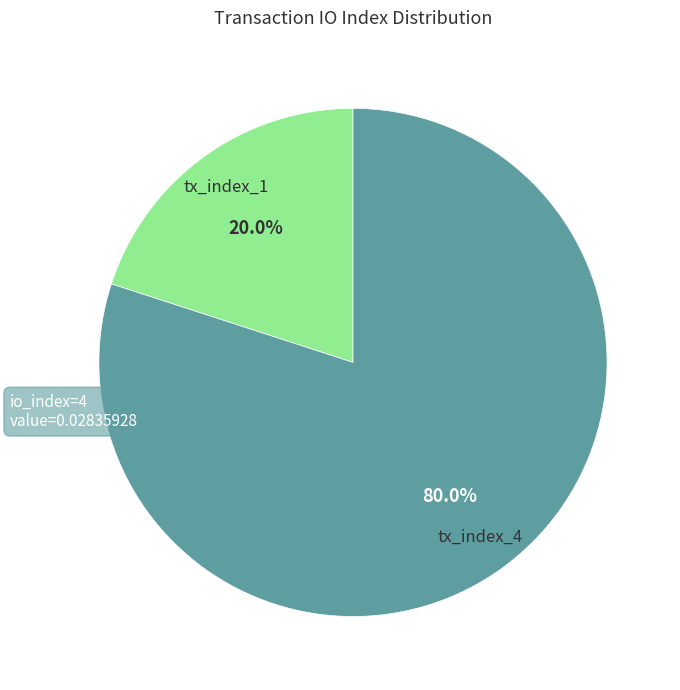

Rank the categories by value from lowest to highest.

tx_index_1, tx_index_4